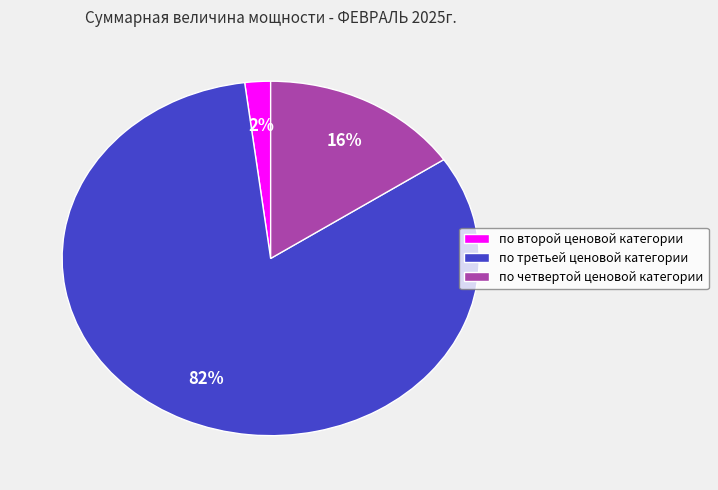

Which category accounts for the majority?

по третьей ценовой категории